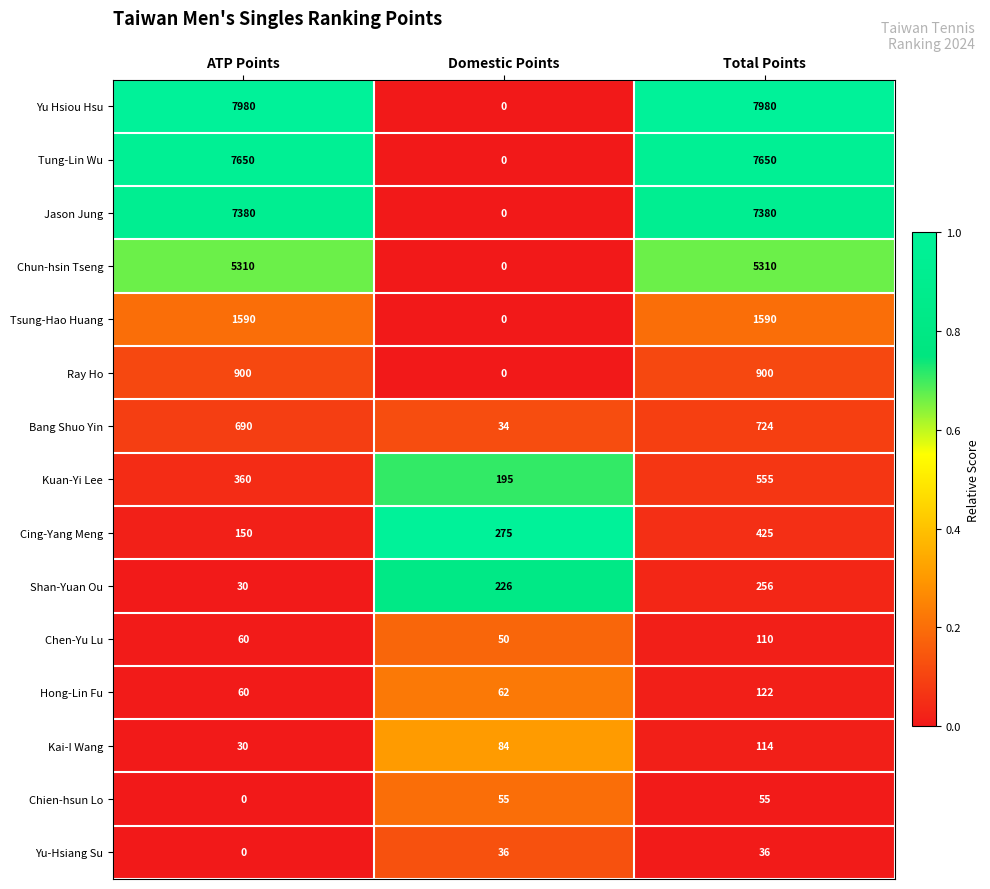

At how many categories does at least one series exceed 0?

3